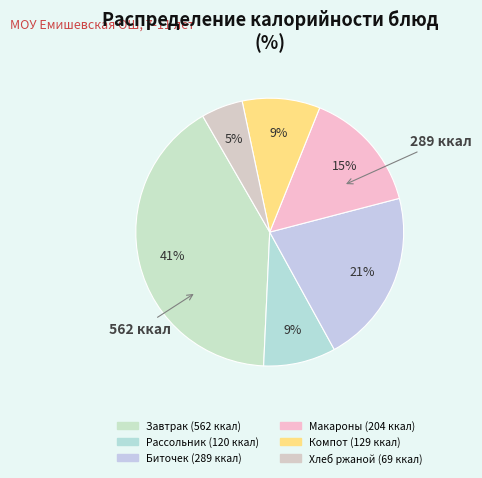

How many slices are in this pie chart?

6